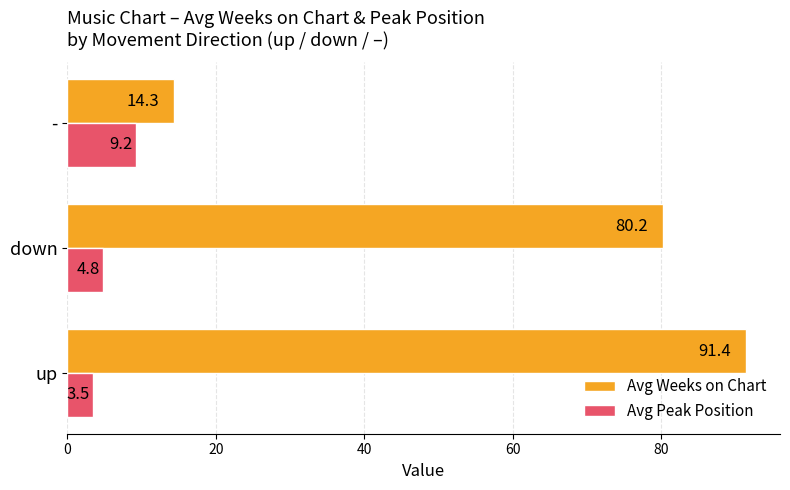

Which series has the widest spread of values?

Avg Weeks on Chart